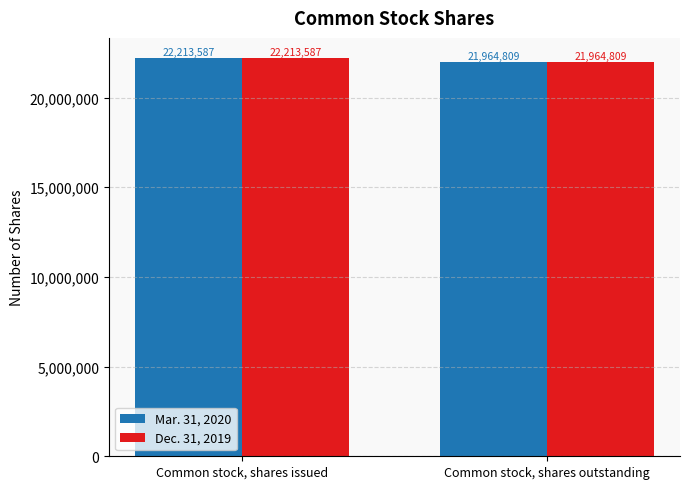

At which category is the sum across all series the highest?

Common stock, shares issued